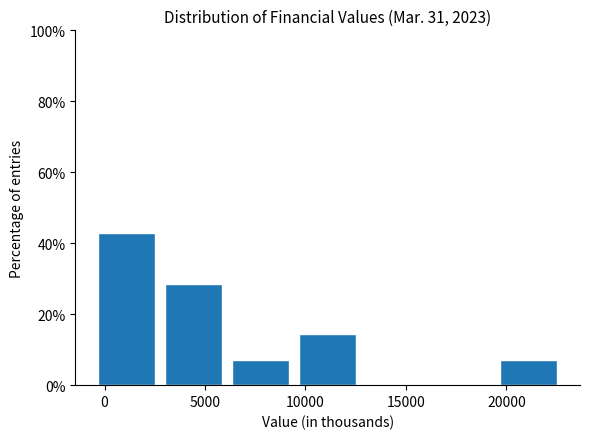

Which range on the x-axis has the tallest bar?

-500 to 3000